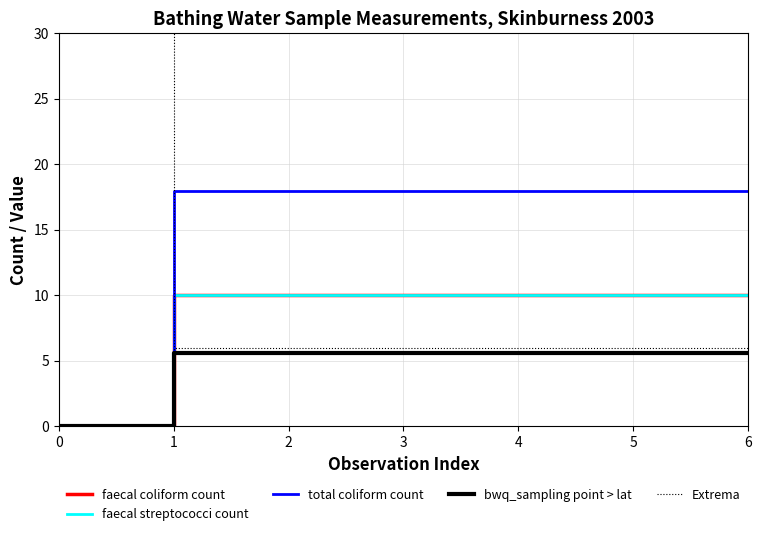

What is the total value across all series at 2?

49.6